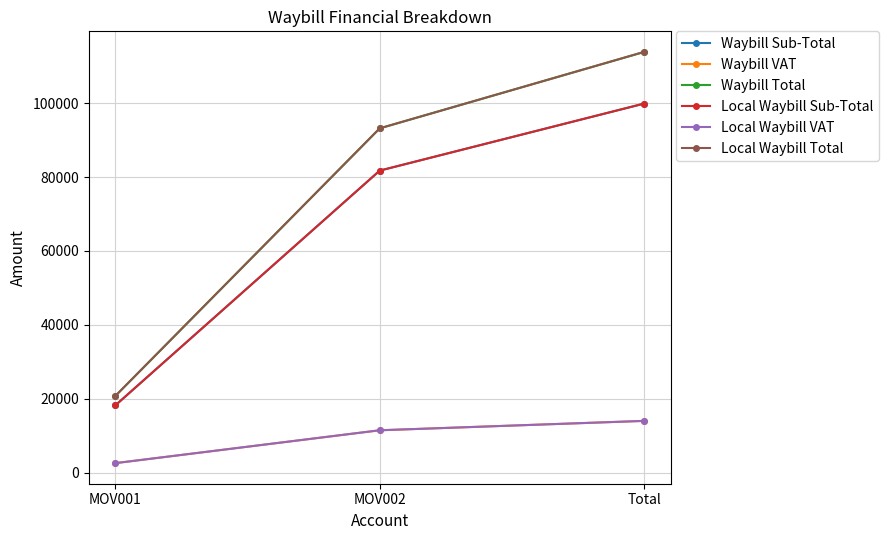

Is this an area chart (filled region under the line)?

No